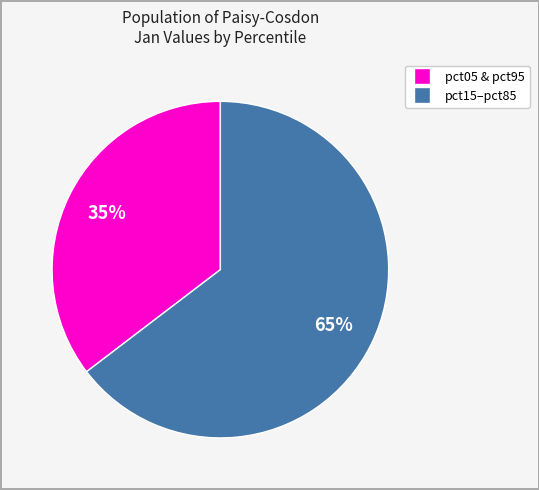

To the nearest percent, what is the average slice percentage?

50%